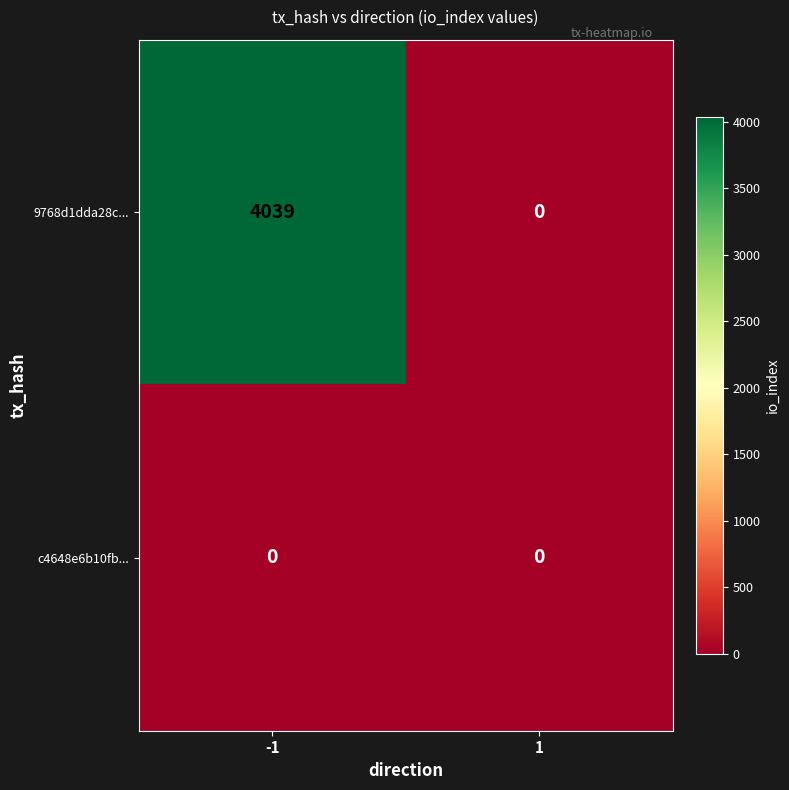

Which series has the largest total across all categories?

9768d1dda28c...